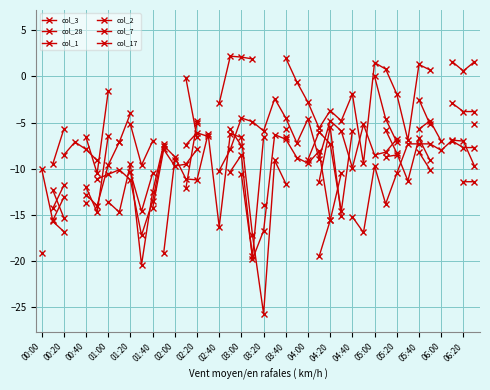

Is it true that col_7 equals -9.5 at 01:20?

True